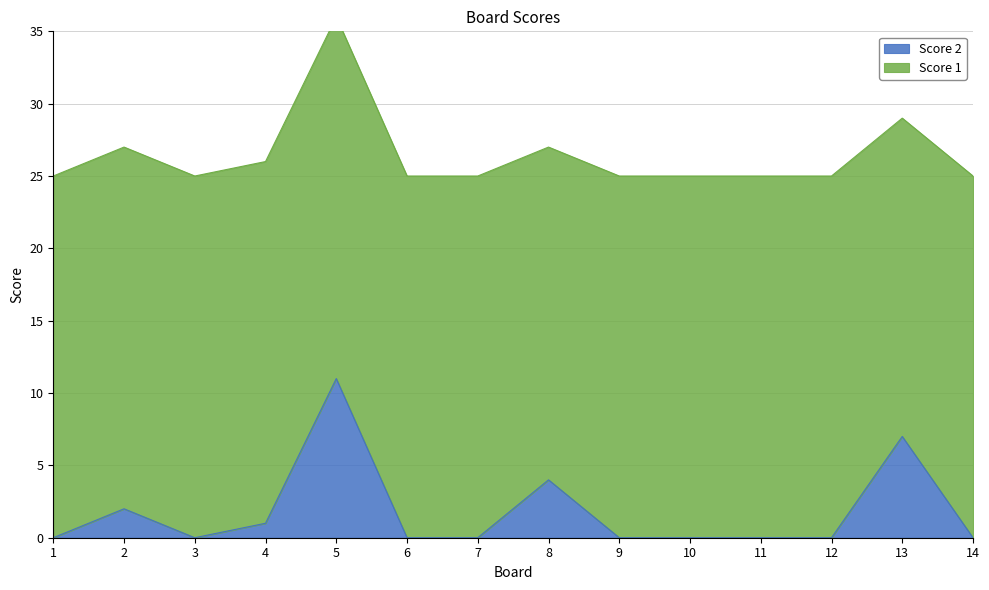

List the labels in order of value, largest first.

5, 13, 8, 2, 4, 1, 3, 6, 7, 9, 10, 11, 12, 14